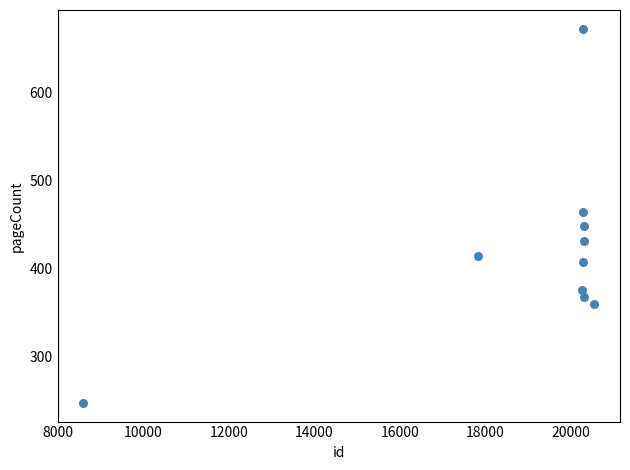

What is the average X value?

18902